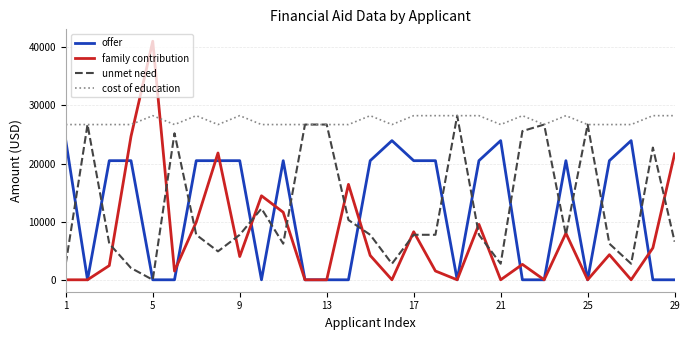

What are all the series names shown in the legend?

offer, family contribution, unmet need, cost of education